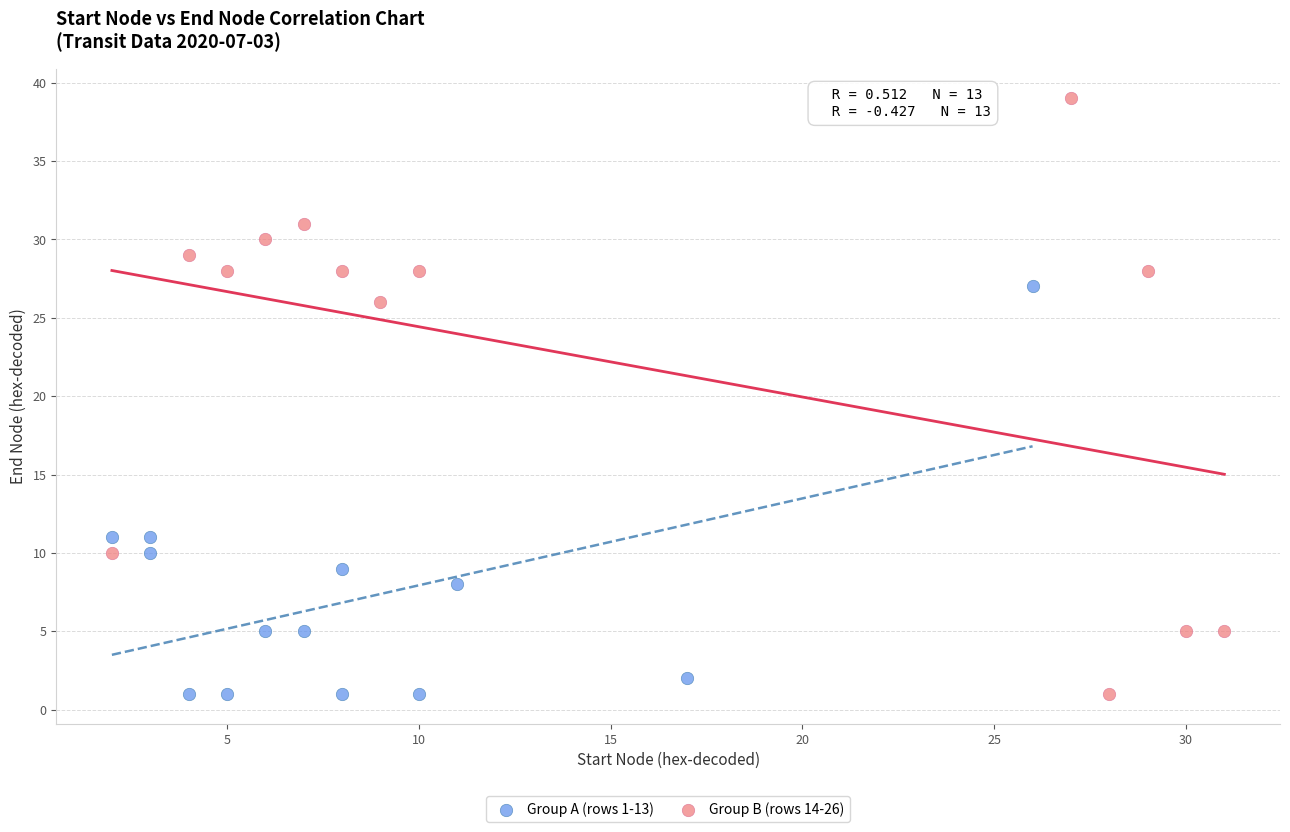

Which series reaches the maximum Y coordinate?

Group B (rows 14-26)